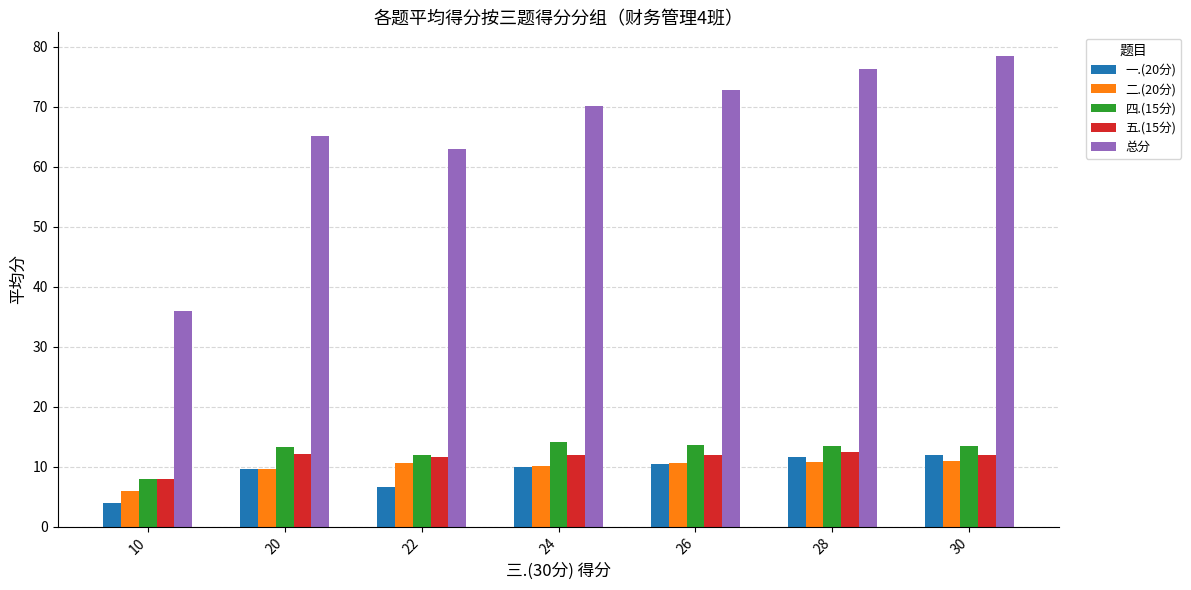

What is the difference between the highest and lowest values at 24?

60.2